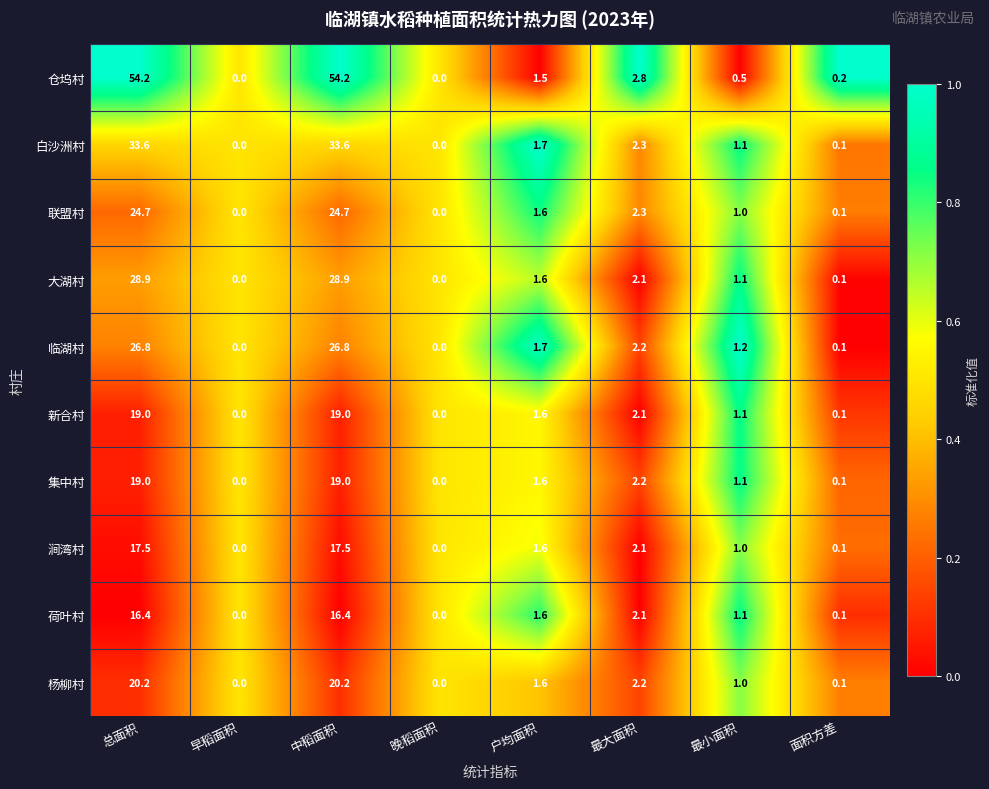

Is the value of 集中村 at 中稻面积 greater than the value of 涧湾村 at 早稻面积?

Yes